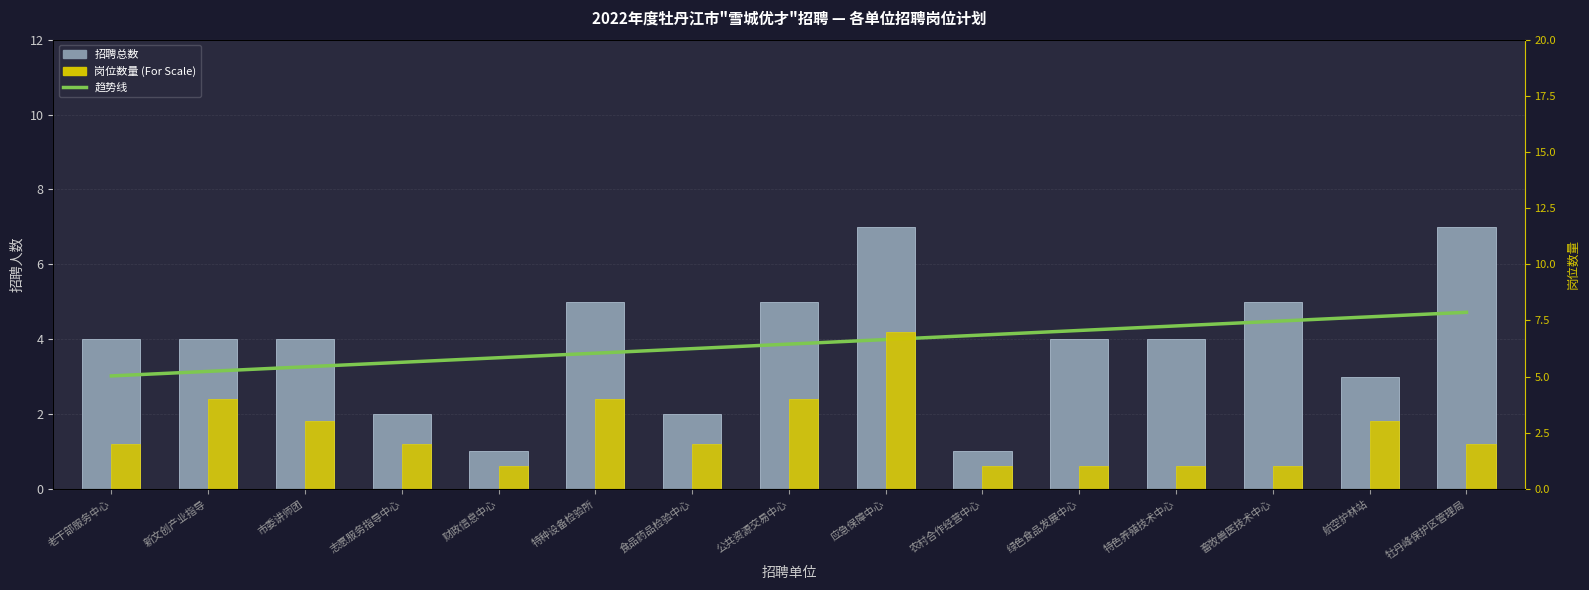

Reading left to right, list all the values displayed in this chart.

招聘总数趋势线: 3.0	3.1	3.3	3.4	3.5	3.6	3.7	3.9	4.0	4.1	4.2	4.4	4.5	4.6	4.7
招聘总数: 4.0	4.0	4.0	2.0	1.0	5.0	2.0	5.0	7.0	1.0	4.0	4.0	5.0	3.0	7.0
岗位数量 x1 (For Scale): 2.0	4.0	3.0	2.0	1.0	4.0	2.0	4.0	7.0	1.0	1.0	1.0	1.0	3.0	2.0